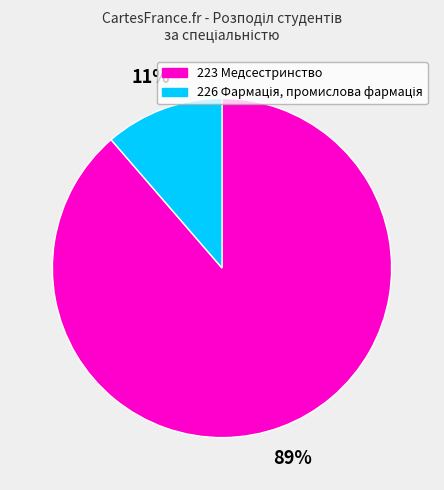

Rank the categories by value from highest to lowest.

223, 226